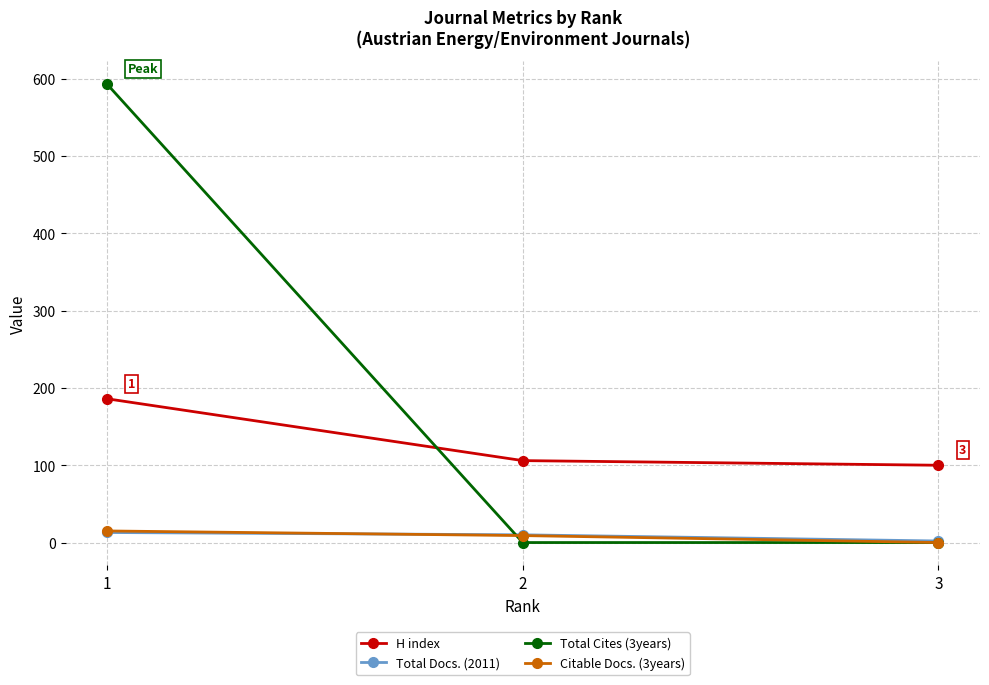

Which series has the largest range (max minus min)?

Total Cites (3years)